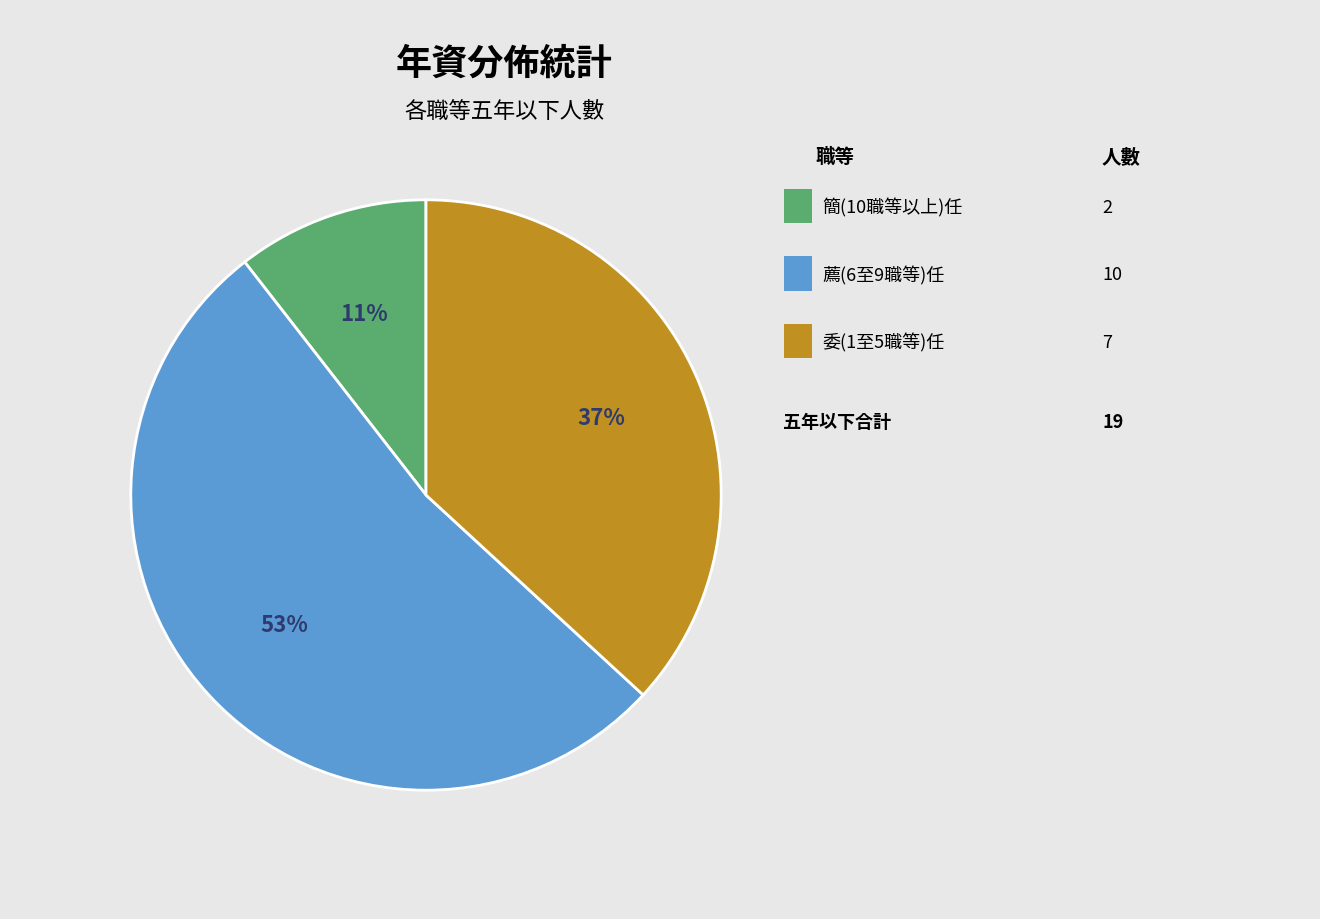

To the nearest percent, what is the difference between the largest and smallest slice percentages?

42%